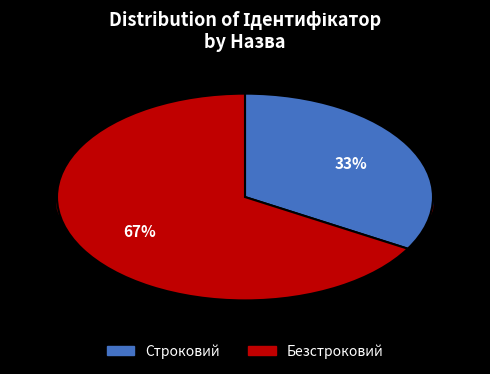

Is there a majority slice in this chart?

Yes